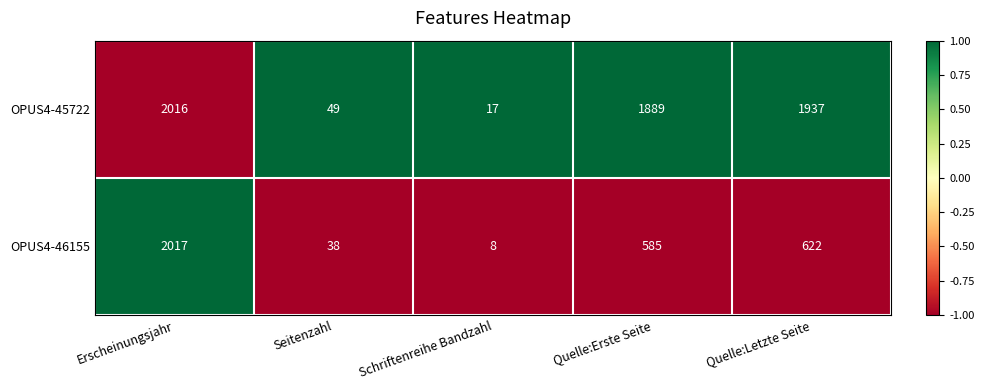

Which series changed the most between Erscheinungsjahr and Quelle:Erste Seite?

OPUS4-46155